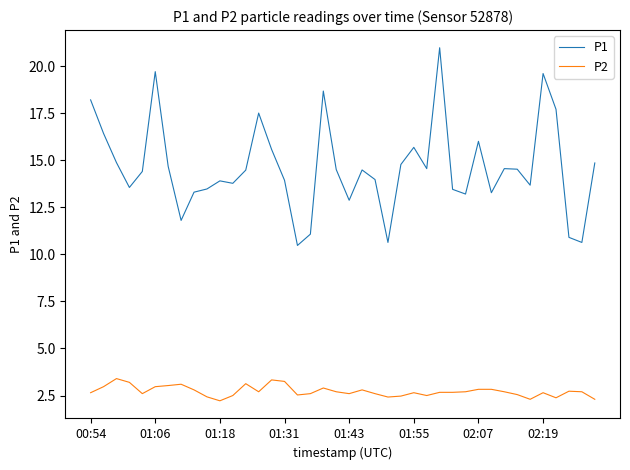

Rank the series by their average value, from highest to lowest.

P1, P2